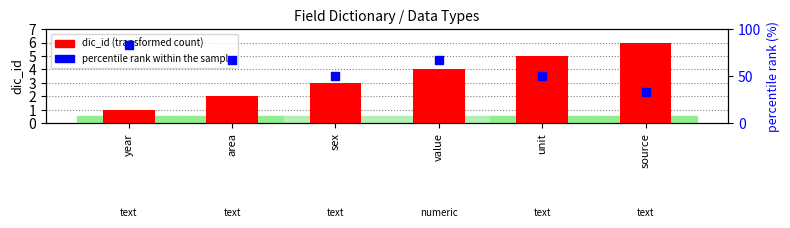

What is the total value across all series at unit?

55